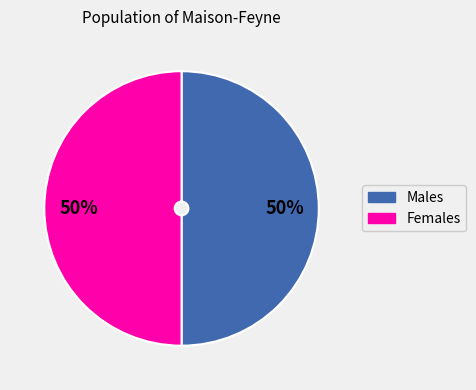

To the nearest percent, what is the average slice percentage?

50%